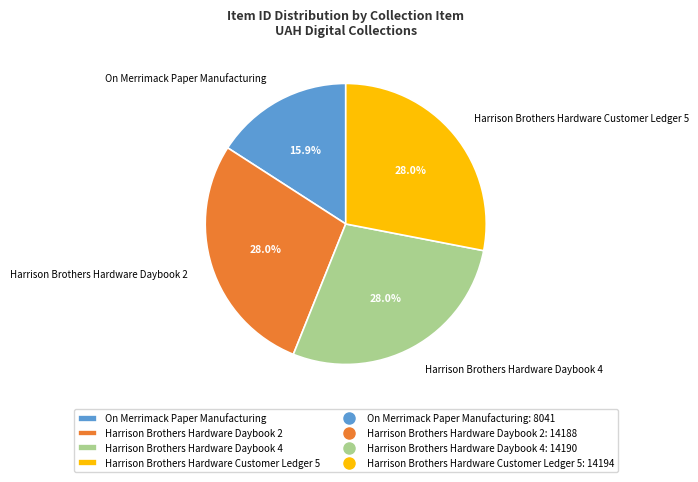

True or false: Harrison Brothers Hardware Customer Ledger 5 accounts for 23% of the total.

False